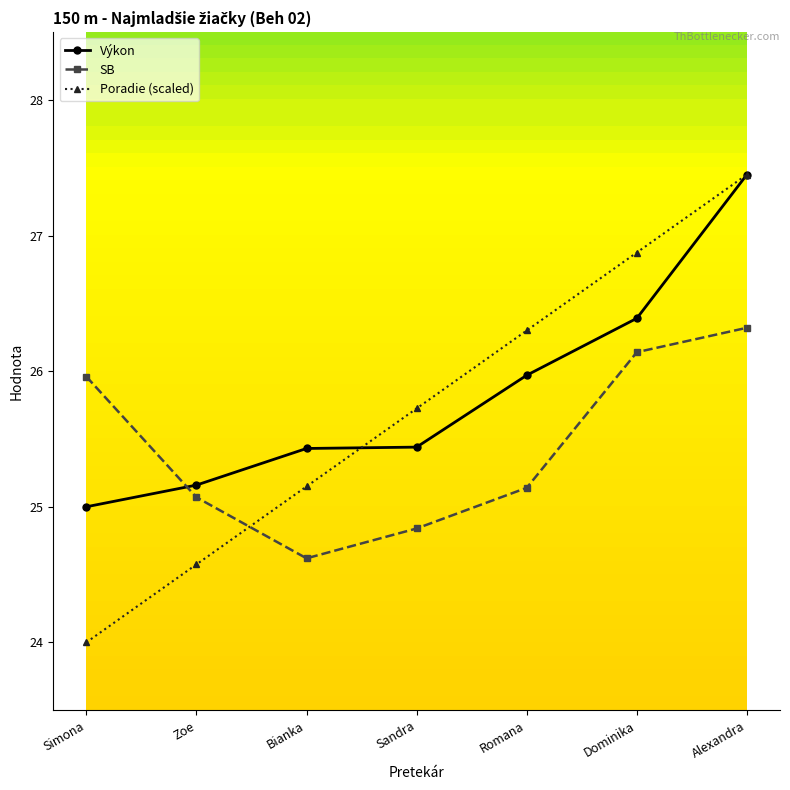

List the labels in order of Poradie (scaled) value, smallest first.

Simona, Zoe, Bianka, Sandra, Romana, Dominika, Alexandra